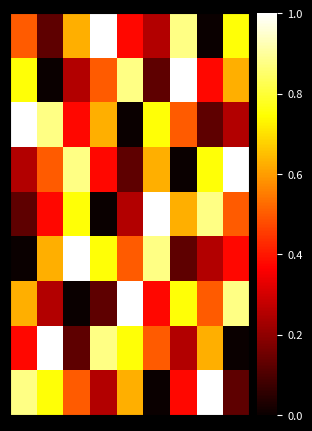

At how many categories does at least one series exceed 0?

9